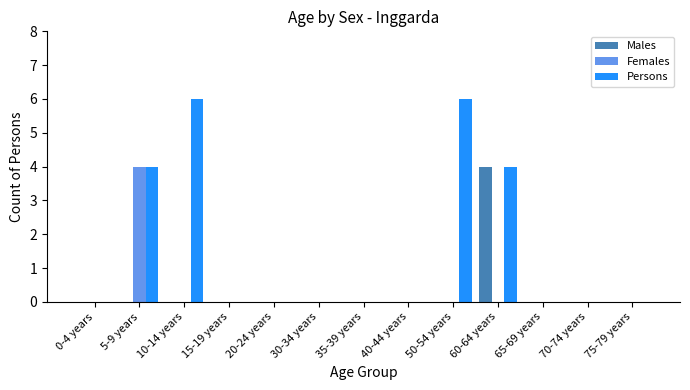

What is the greatest value displayed?

6